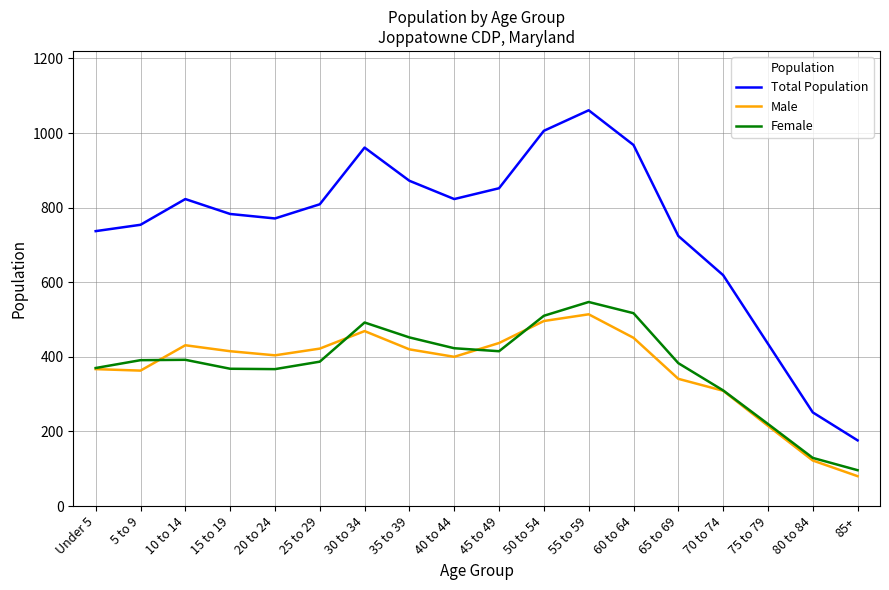

Is the value of Female at 5 to 9 greater than the value of Total Population at 10 to 14?

No